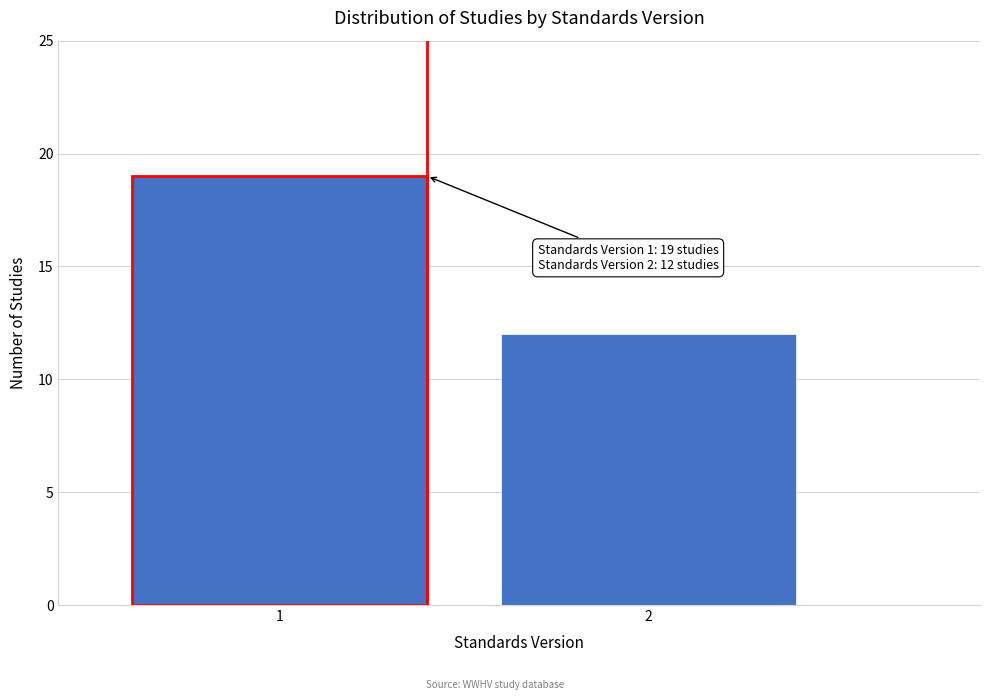

Reading left to right, list all the values displayed in this chart.

19	12